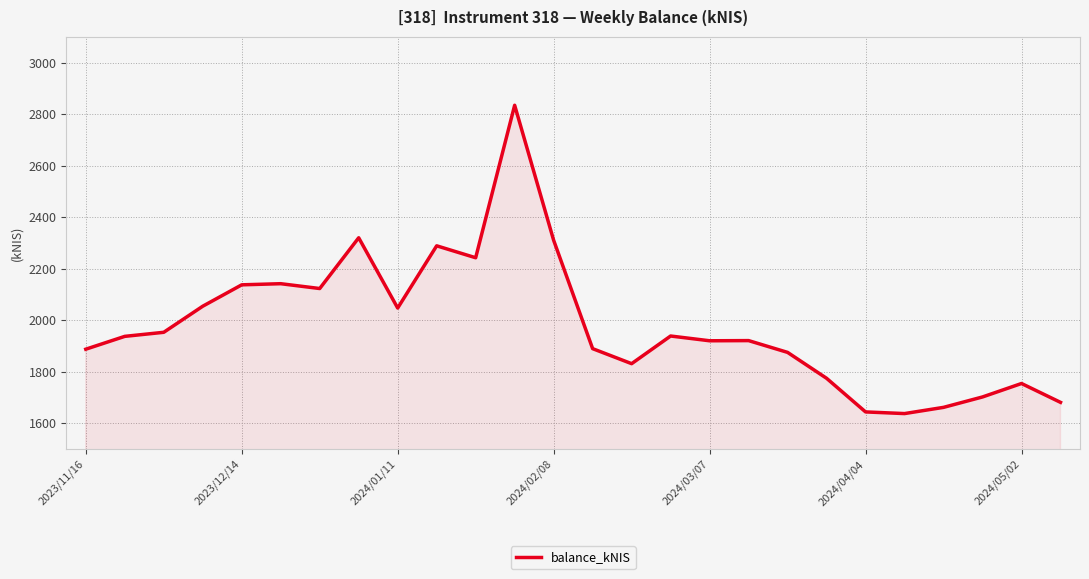

What is the greatest value displayed?

2834.7